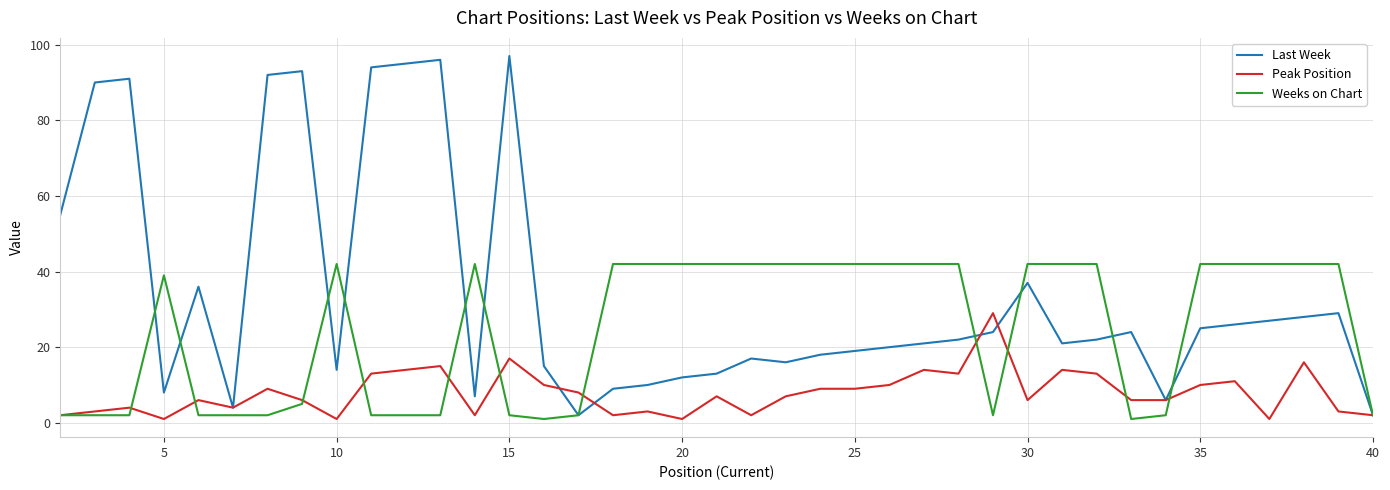

Which series has the largest range (max minus min)?

Last Week